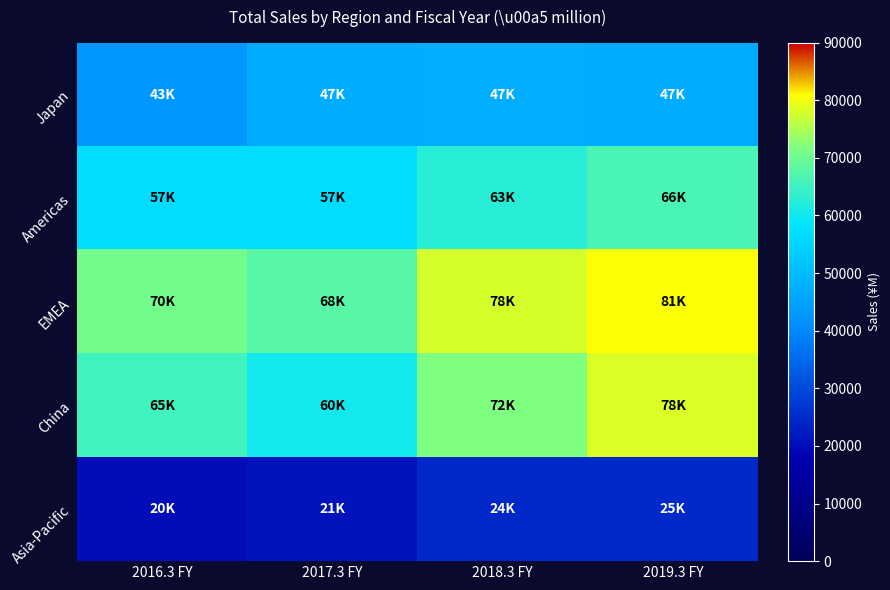

What is the difference between the highest and lowest values at 2016.3 FY?

50208